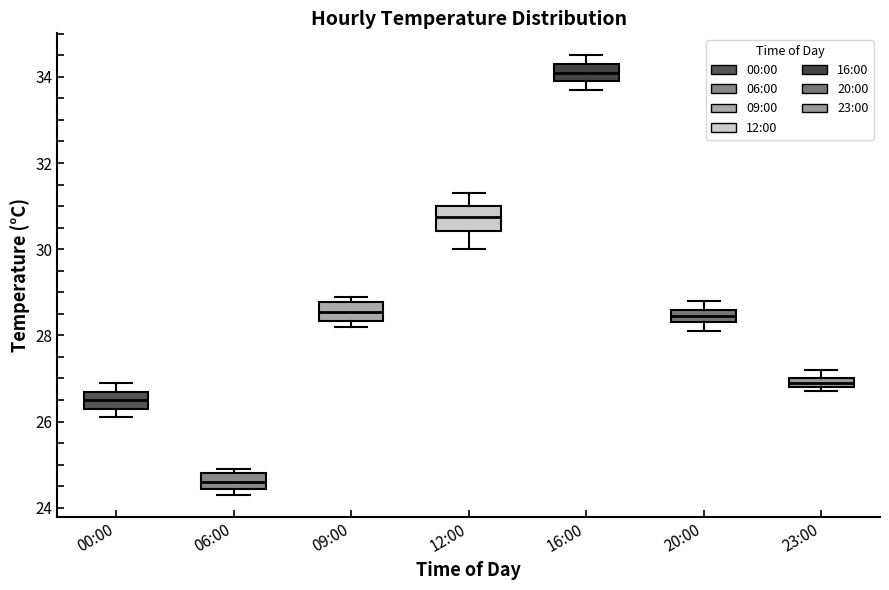

Which box's median line is the lowest?

06:00